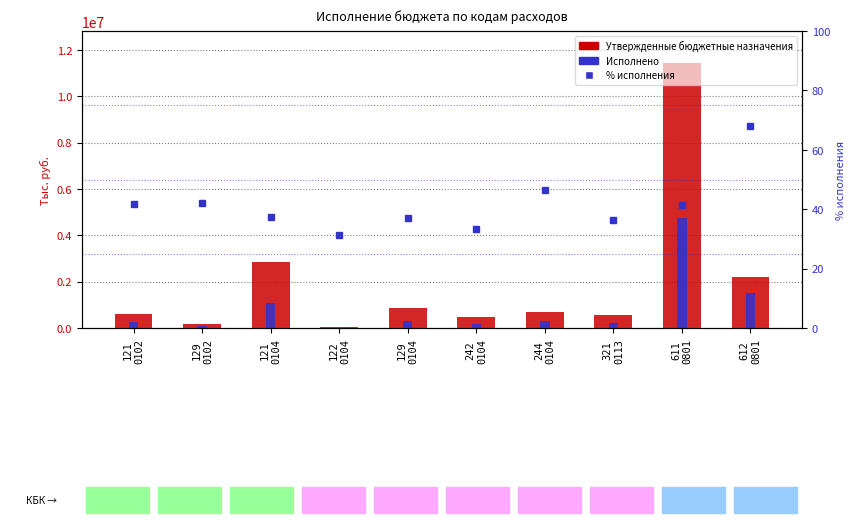

The value of % исполнения at 129
0104 is 36.9. True or false?

True